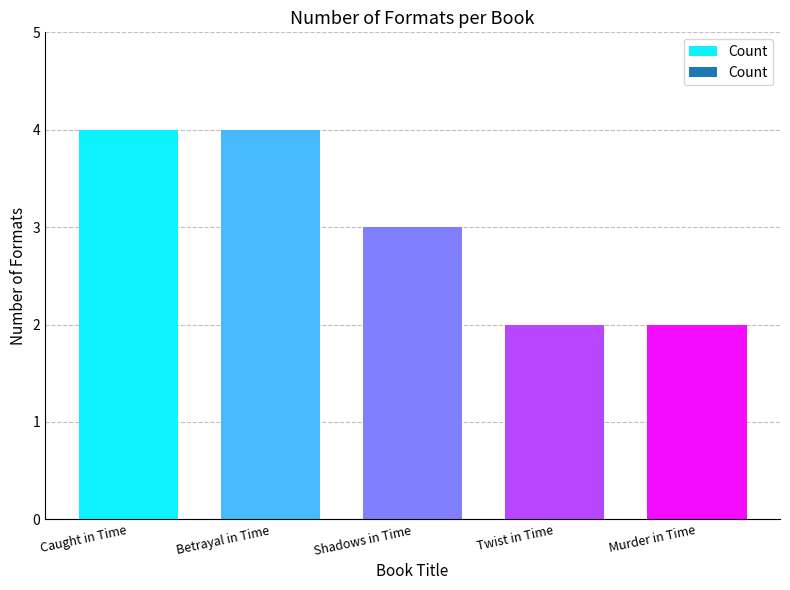

At which label is the value closest to 3?

Shadows in Time